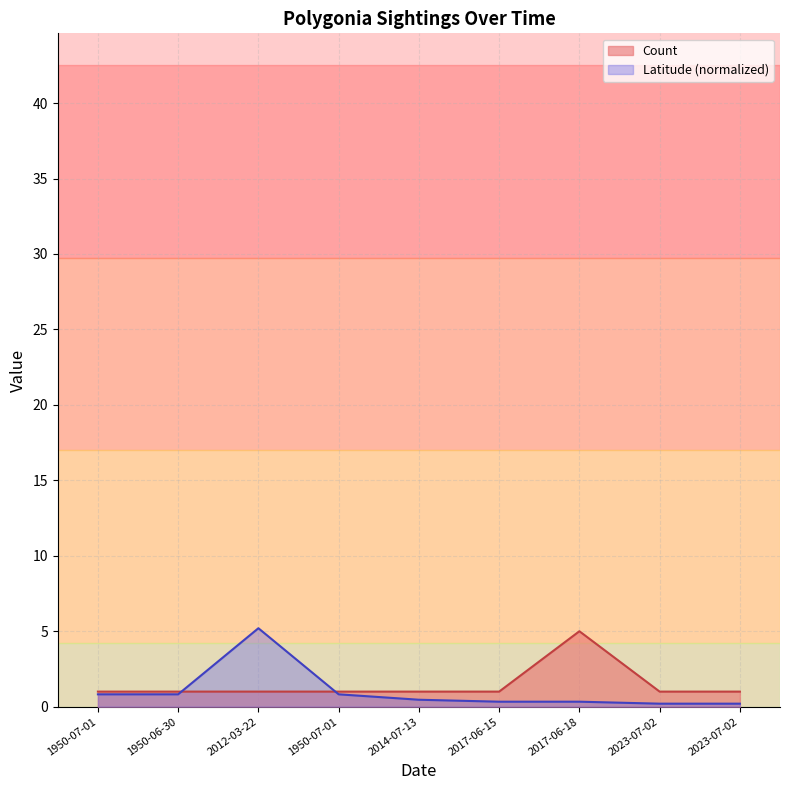

What is the label of the 2nd point from the left?

1950-06-30